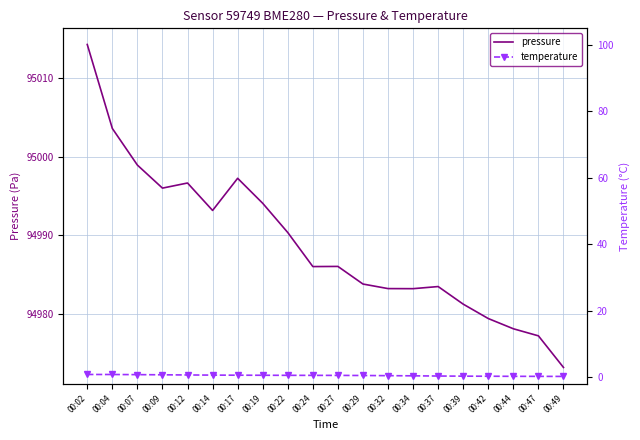

True or false: temperature has more than 2 interior local peaks.

False